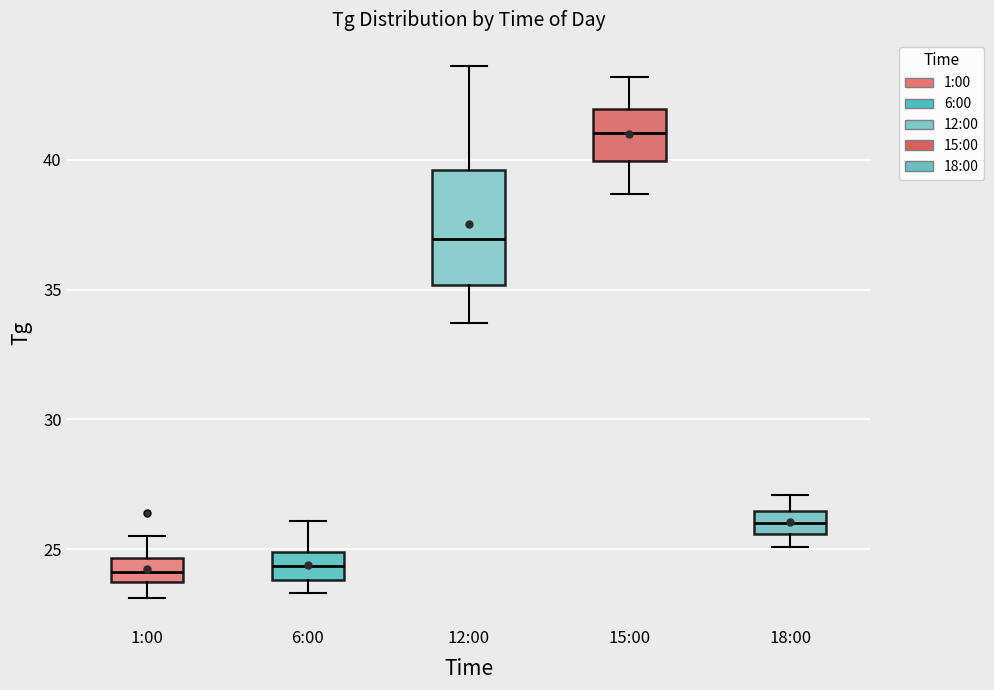

Comparing the boxes themselves (not the whiskers), which one is the tallest?

12:00